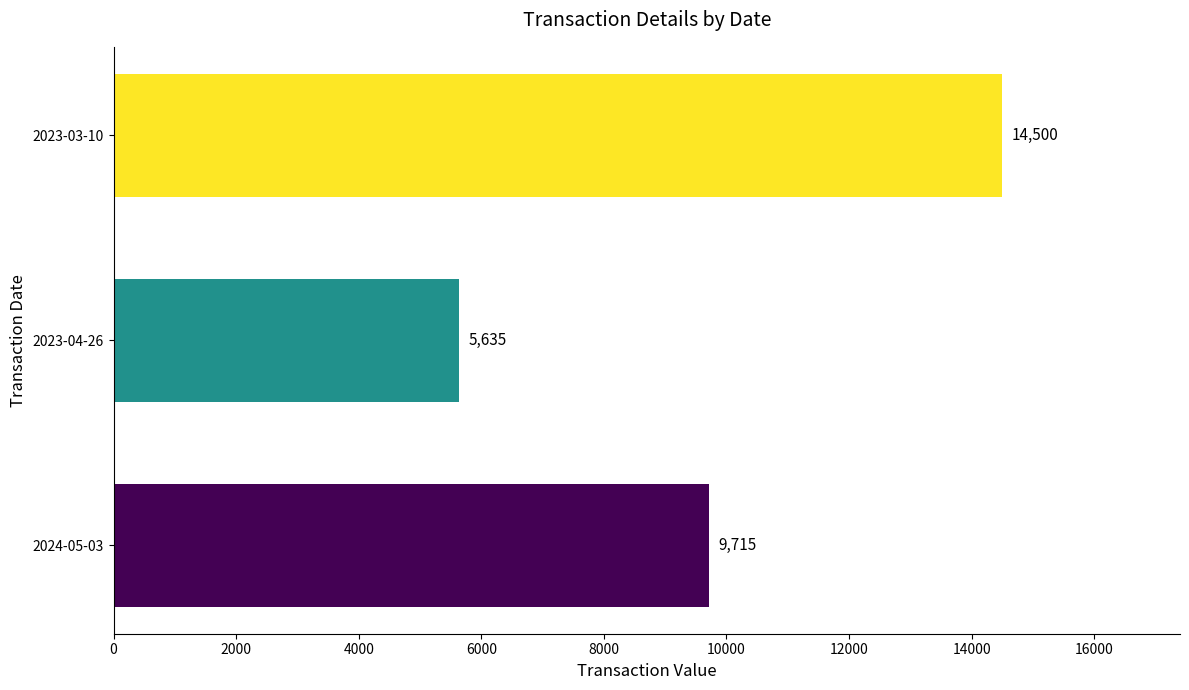

What is the approximate value at 2024-05-03, to the nearest 50?

9700